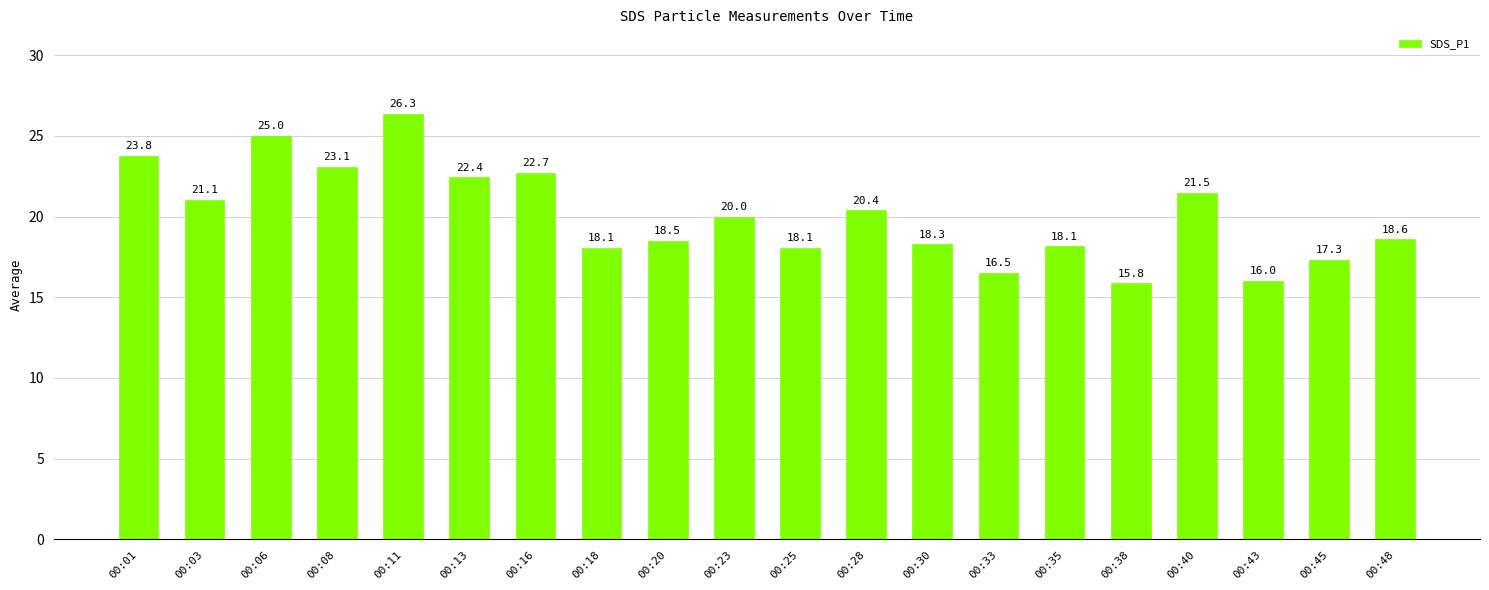

Which category has the highest value across all series?

00:11